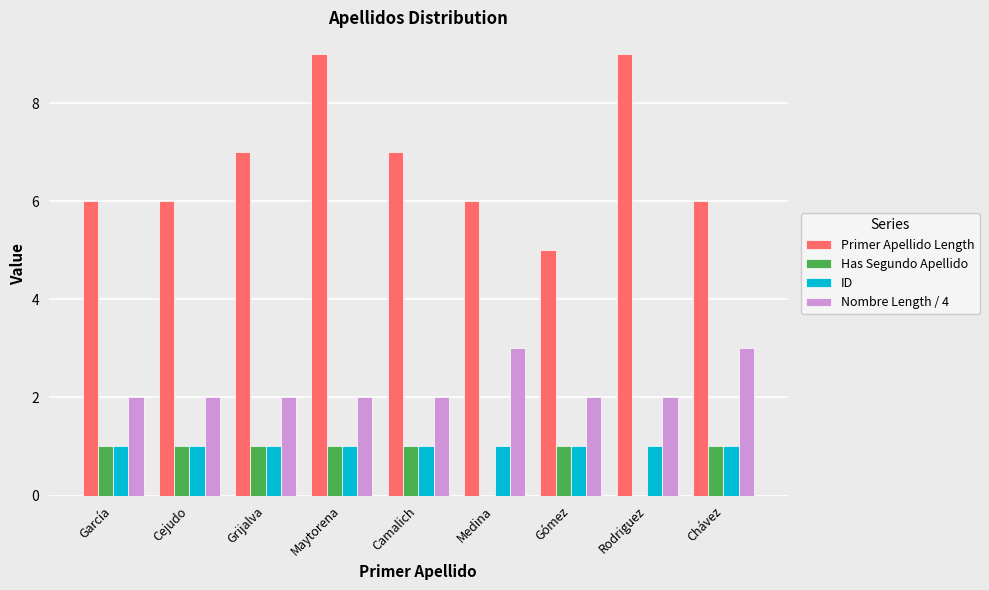

The ID series shows 1 at García. True or false?

True